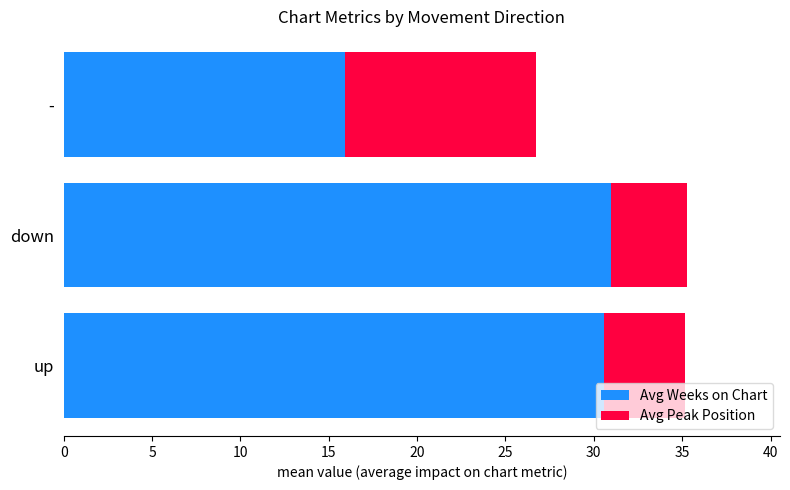

The value of Avg Weeks on Chart at up is 30.6. True or false?

True